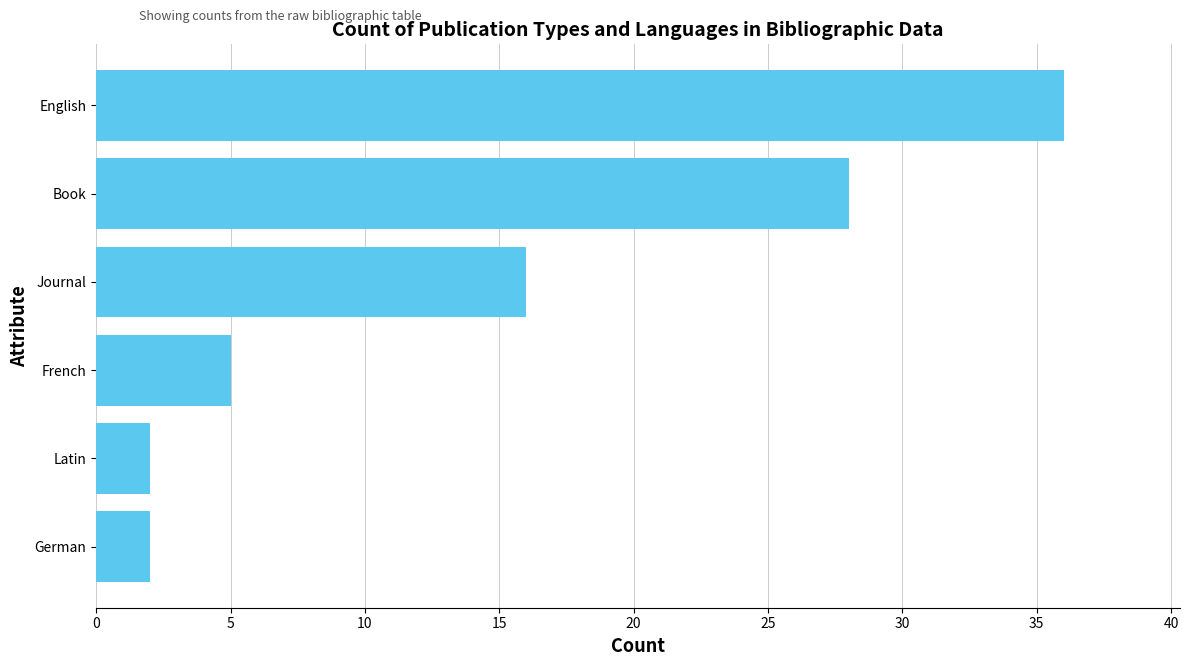

Reading top to bottom, extract all data points from this chart.

36	28	16	5	2	2